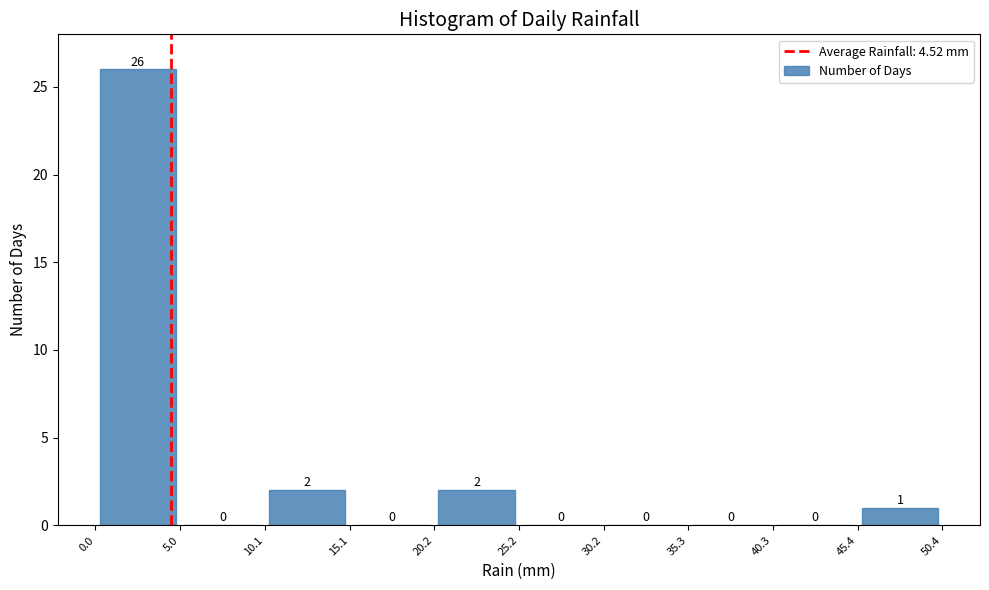

How tall is the bar that spans 45.4 to 50.4 on the x-axis?

1